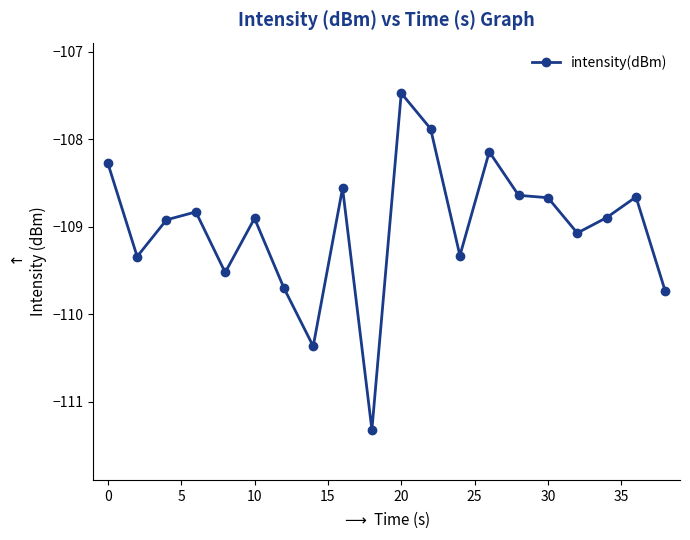

What is the difference between the maximum and second lowest values?

2.9